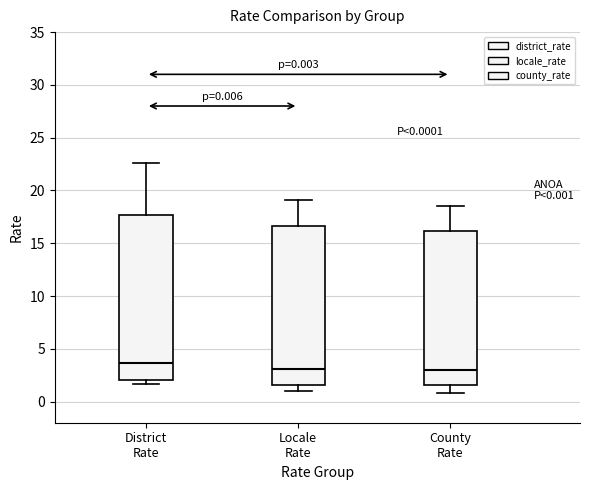

Which box's median line is the highest?

District Rate